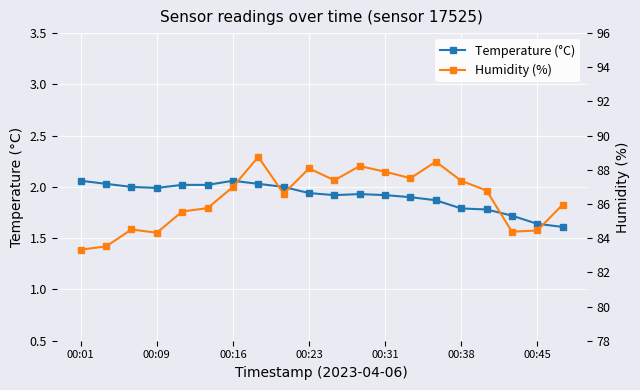

True or false: Temperature (°C) has a value of 0.6 at 7.

False